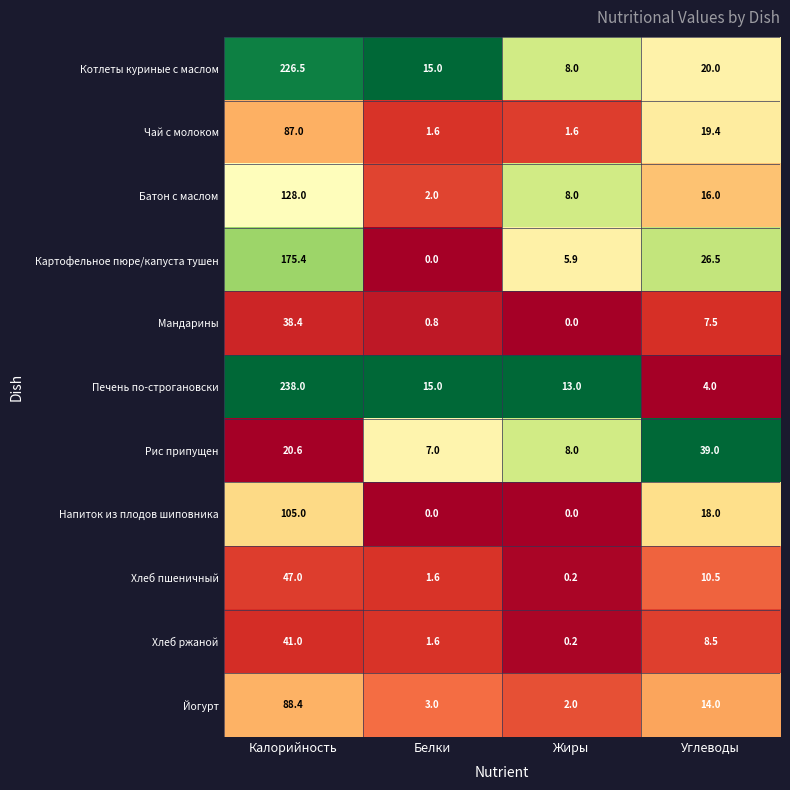

At how many categories does at least one series exceed 0?

4